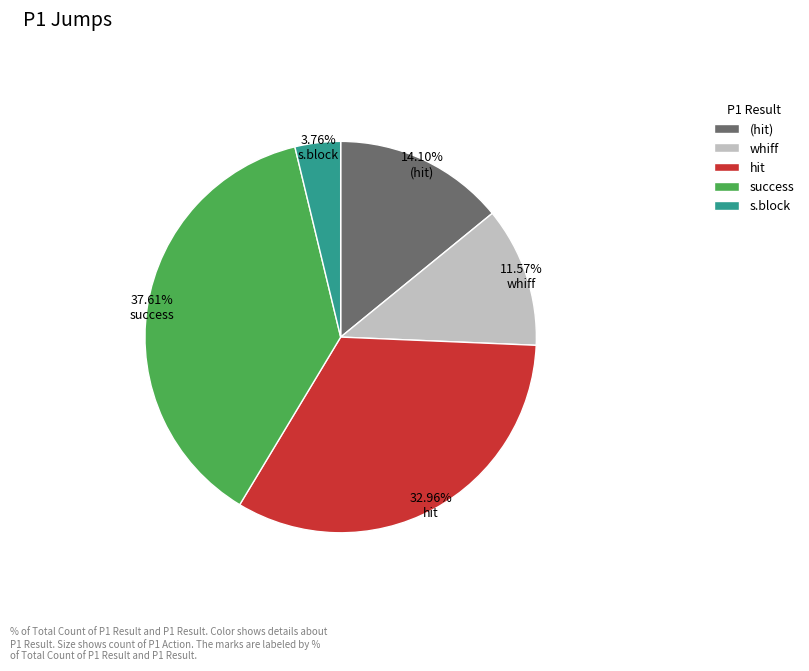

Does any single category account for the majority?

No